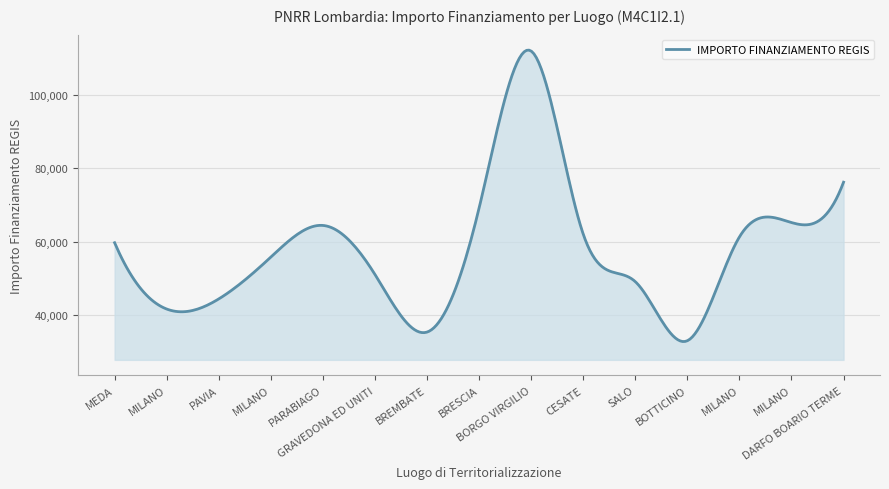

What is the maximum value shown in the chart?

112194.1